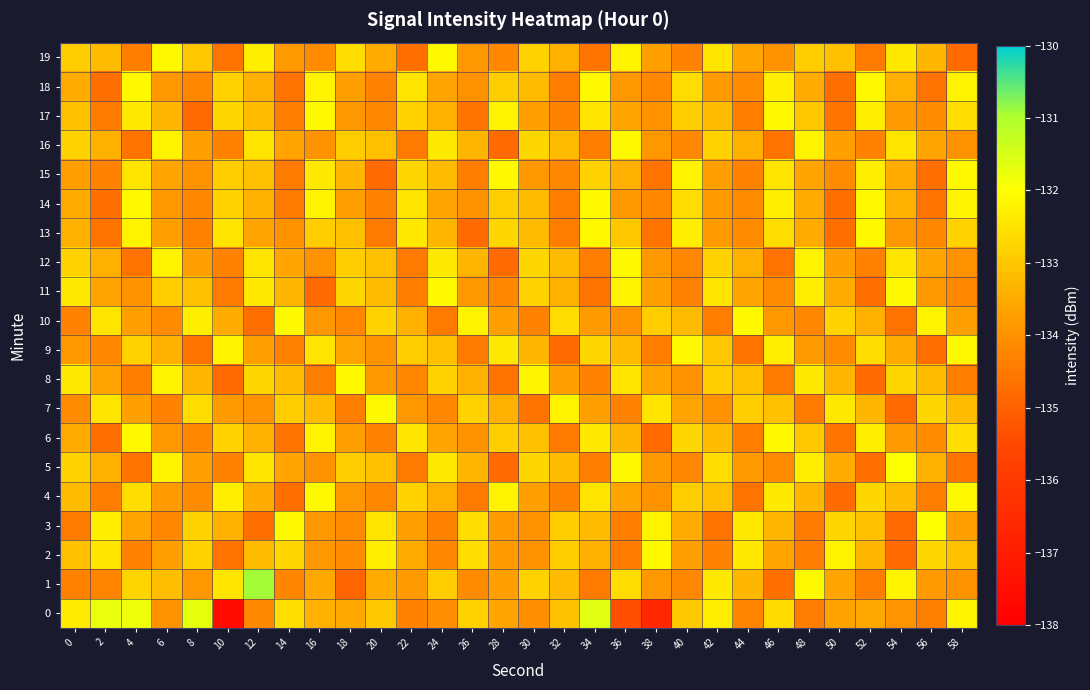

What is the maximum value shown in the chart?

-130.9